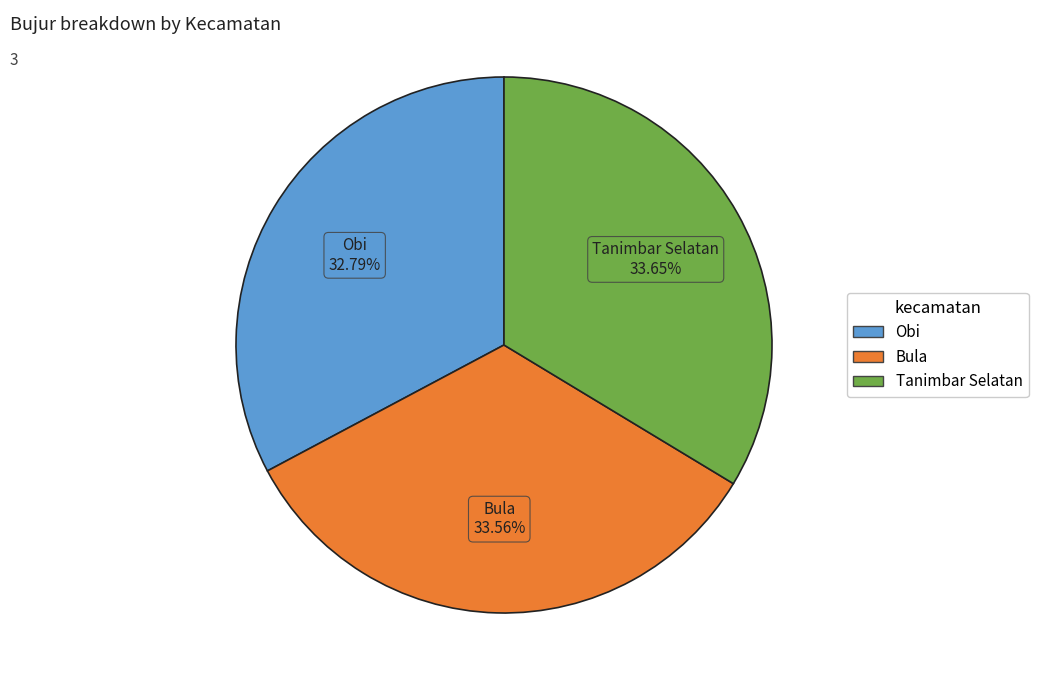

Does any single category account for the majority?

No